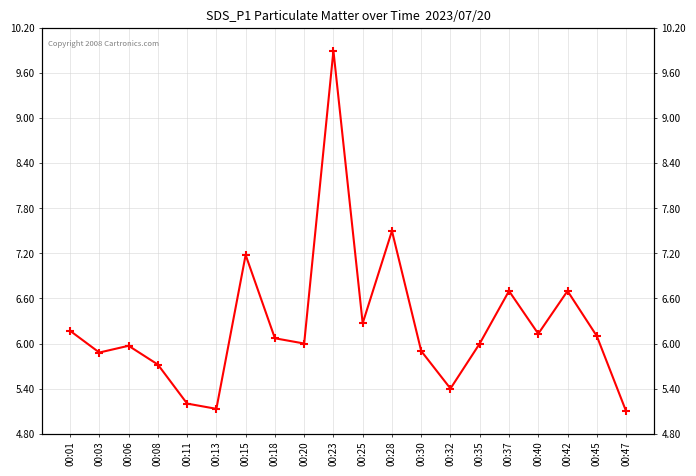

The chart shows a value of 5.9 at 00:30. True or false?

True